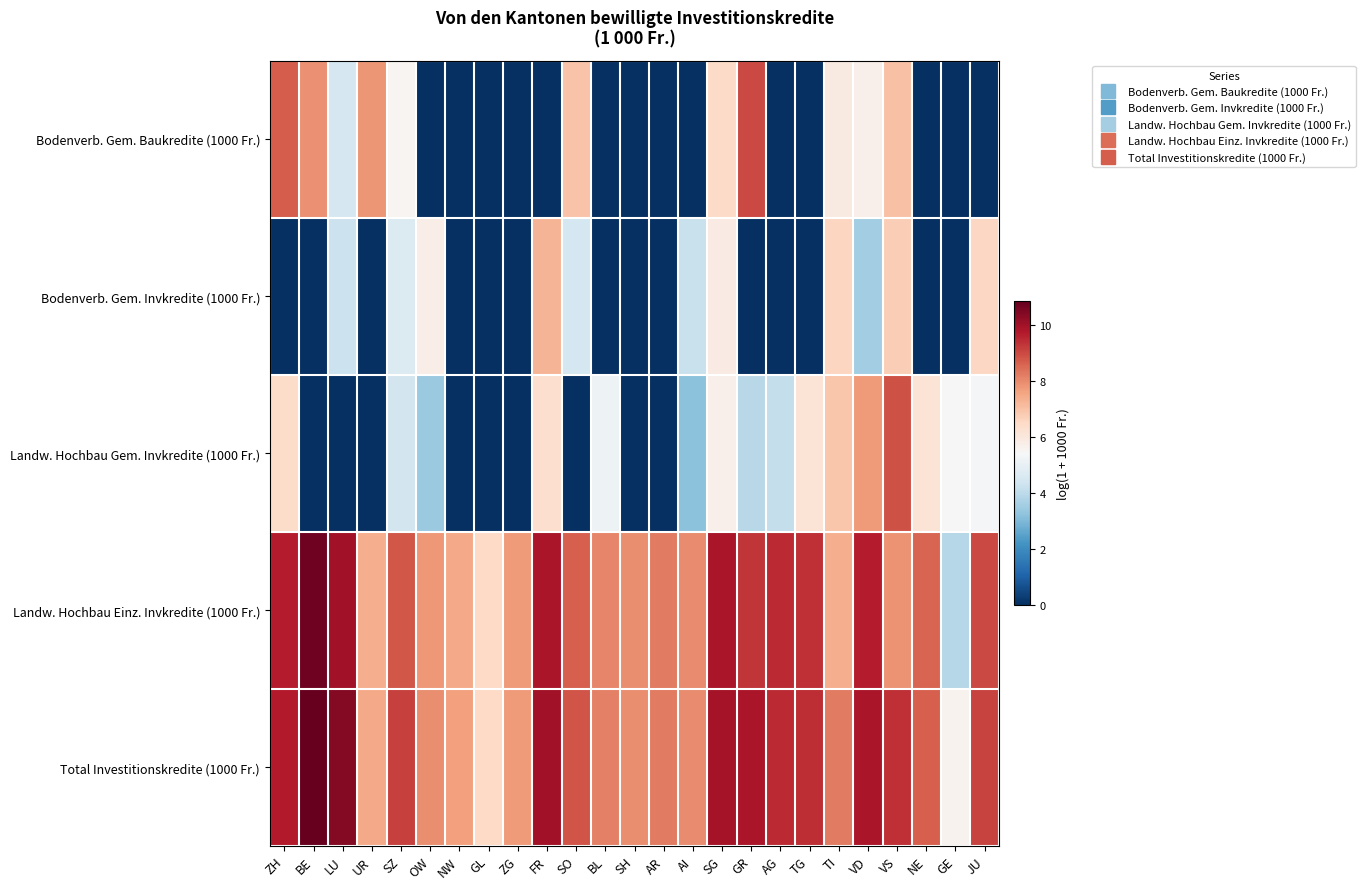

Which series has the largest range (max minus min)?

Bodenverb. Gem. Baukredite (1000 Fr.)